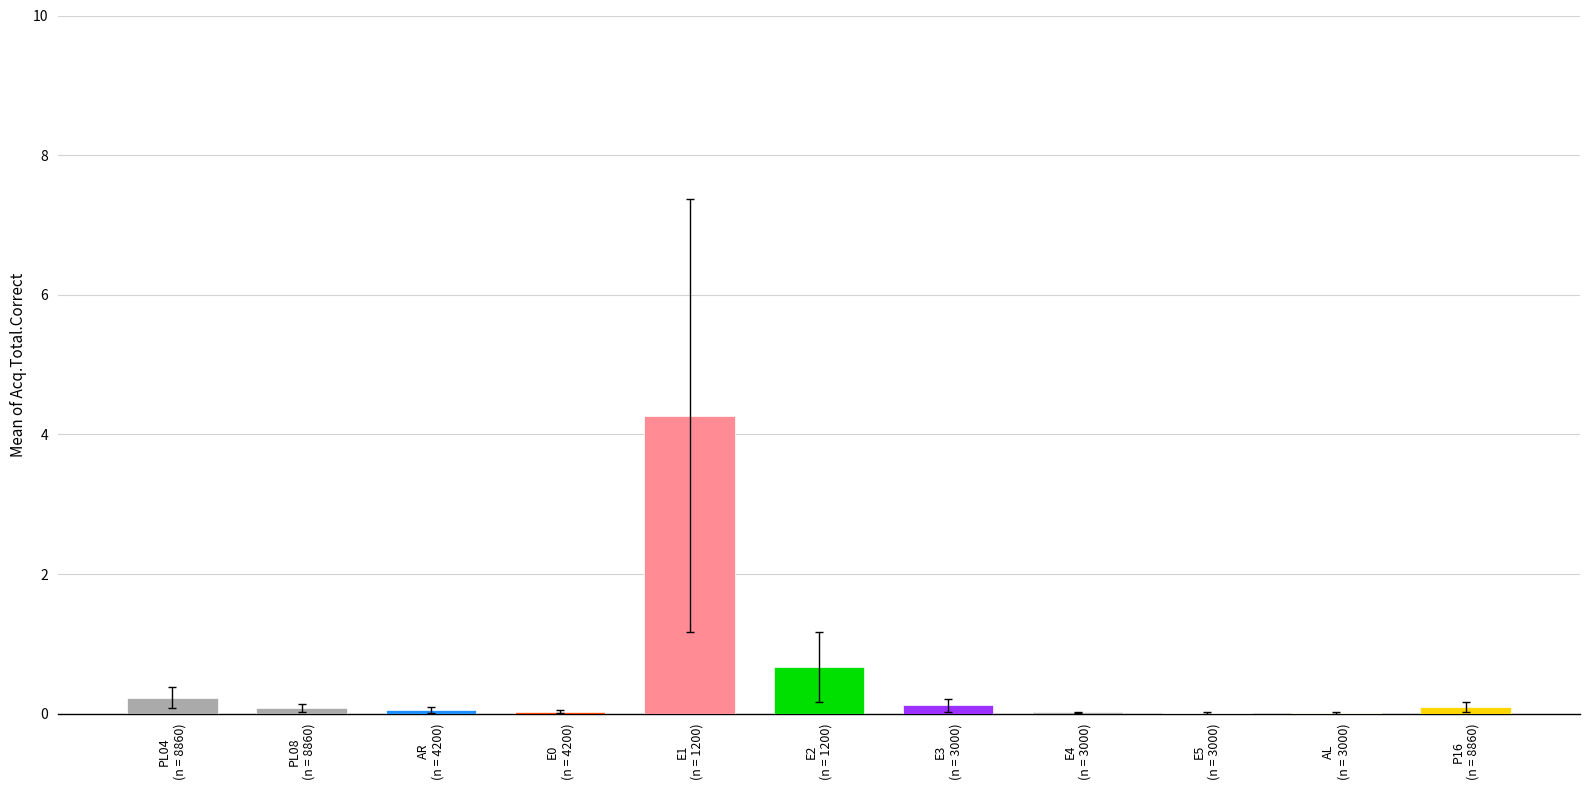

What is the sum of all values?

5.6